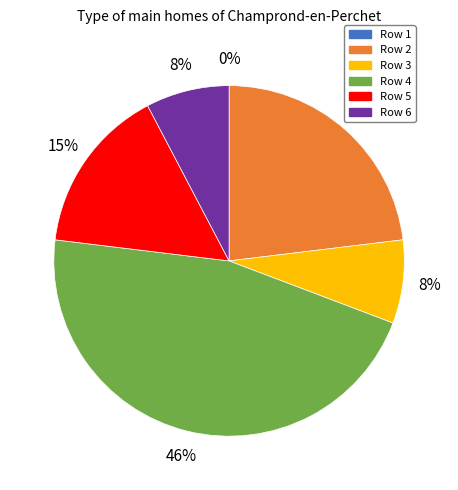

Does any single category account for the majority?

No